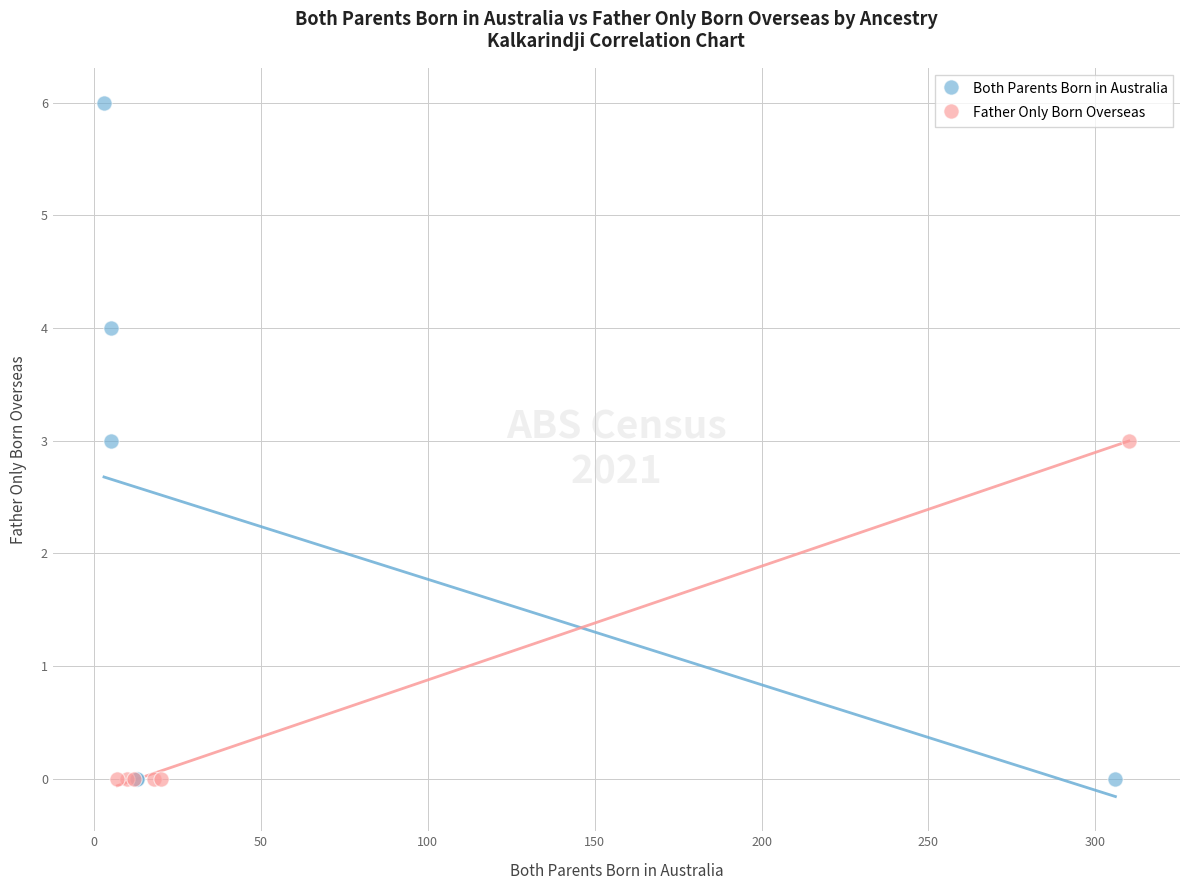

Which series reaches the maximum Y coordinate?

Both Parents Born in Australia